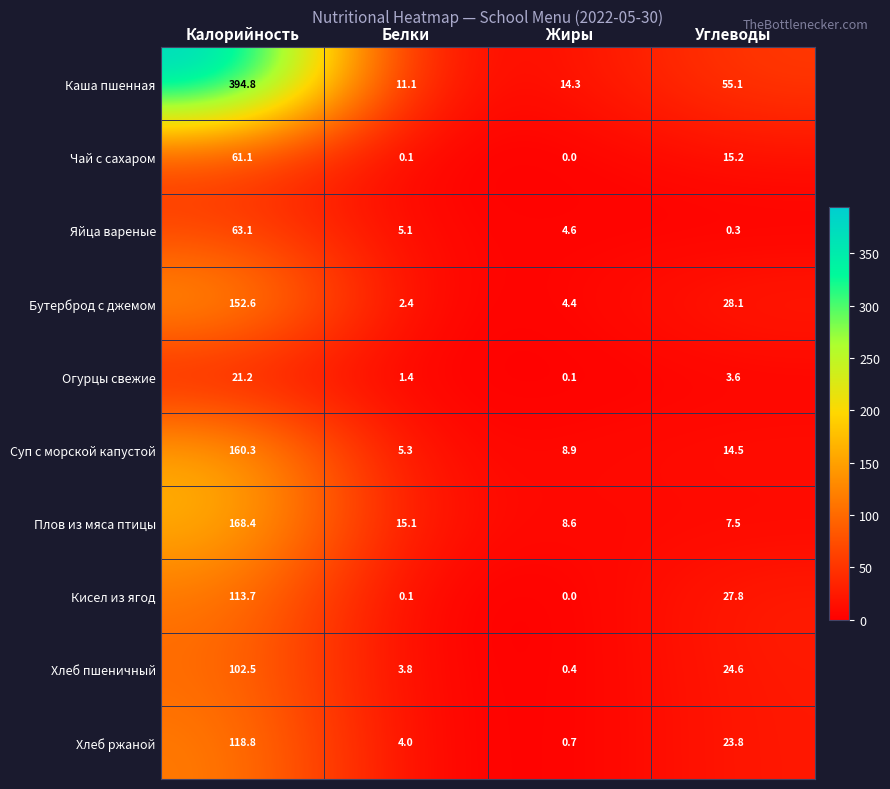

Where is Яйца вареные nearest to the value 31?

Белки